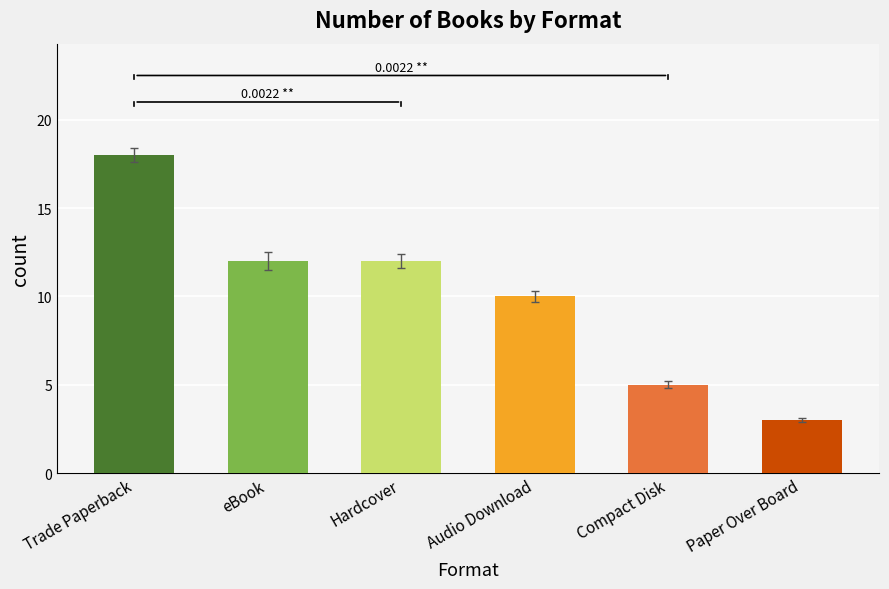

What is the difference between the maximum and minimum values?

15